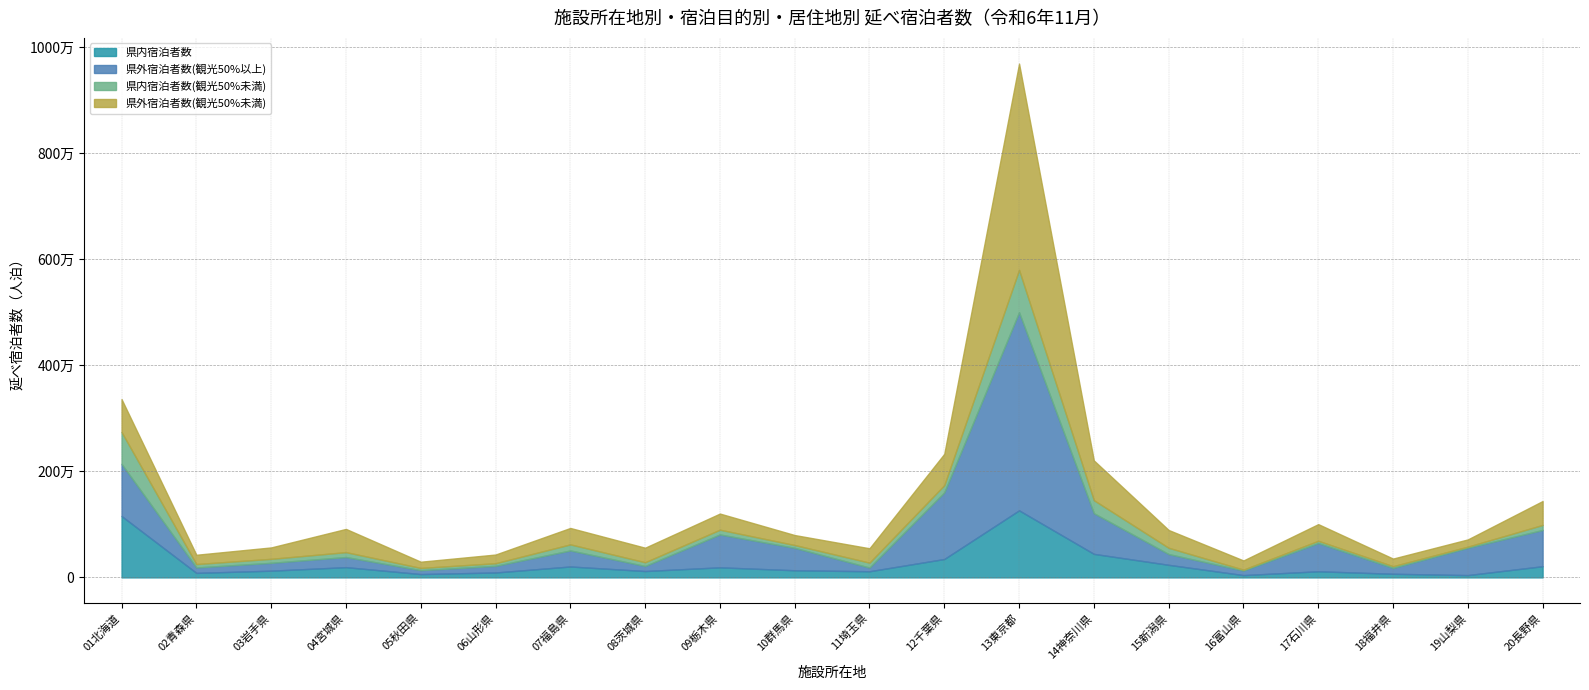

At which category does 県外宿泊者数(観光50%未満) reach its first local peak?

04宮城県